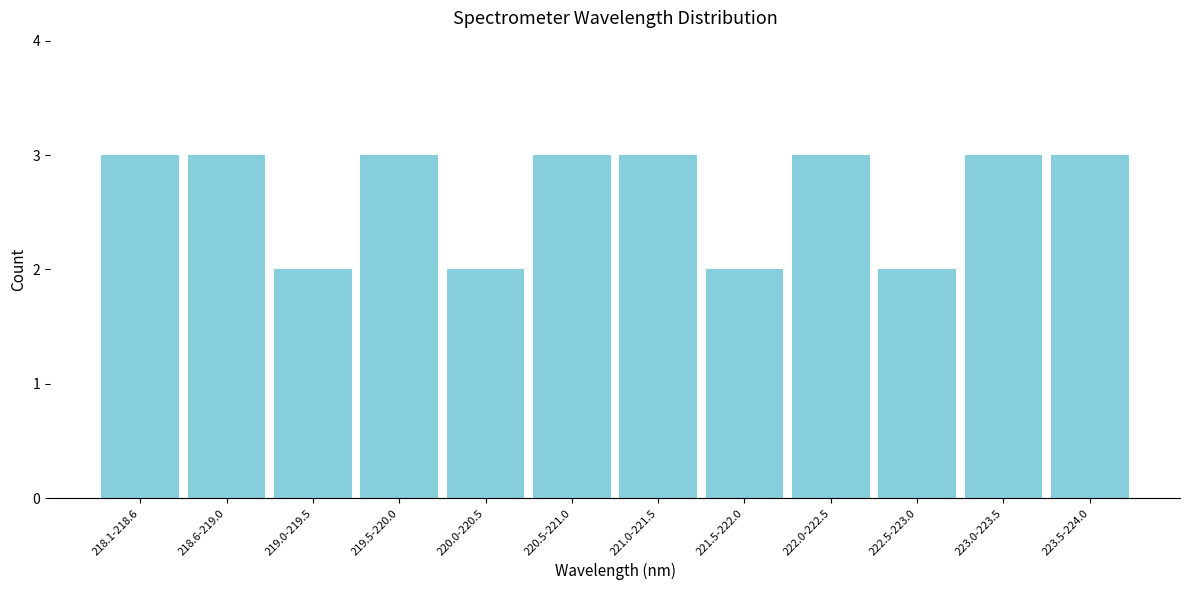

Reading left to right, extract all data points from this chart.

3	3	2	3	2	3	3	2	3	2	3	3